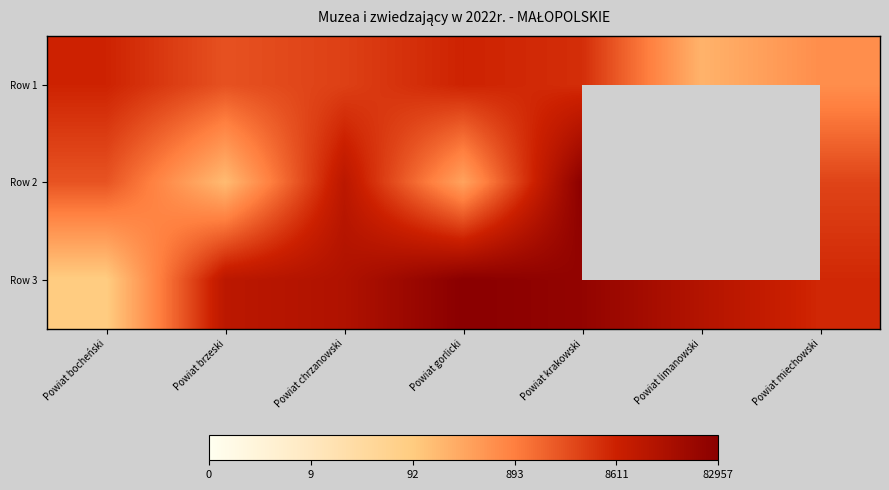

True or false: Row 1 has a value of 4.5 at Powiat miechowski.

False